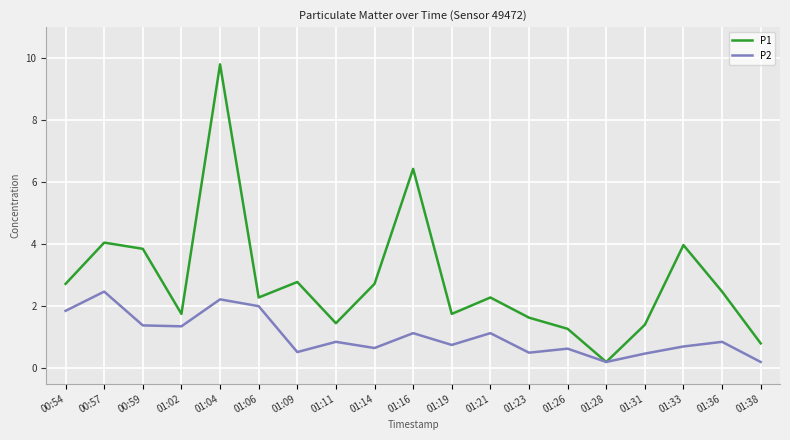

Does the chart have visible grid lines?

Yes